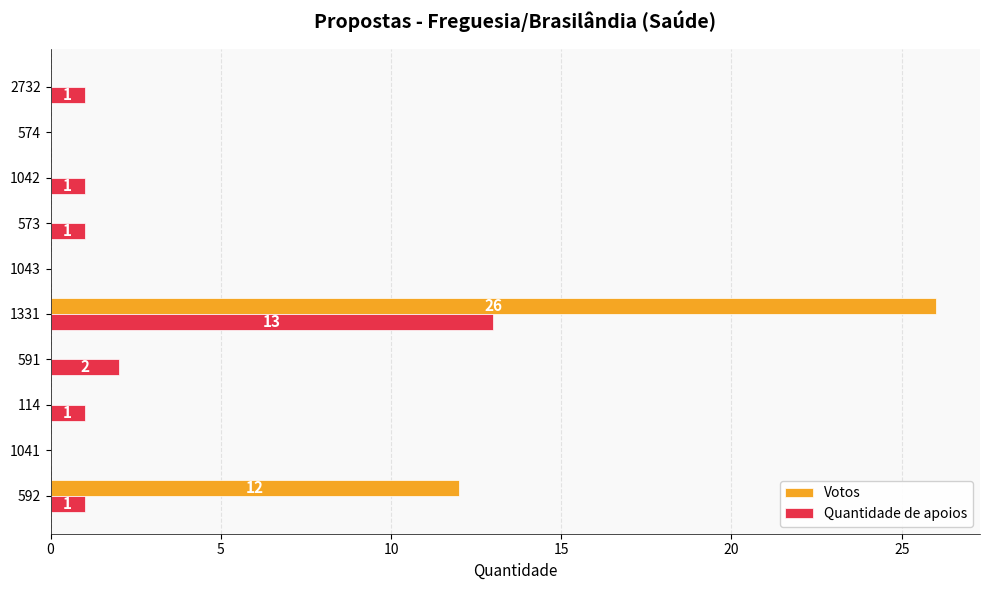

True or false: Votos has a value of 17 at 574.

False